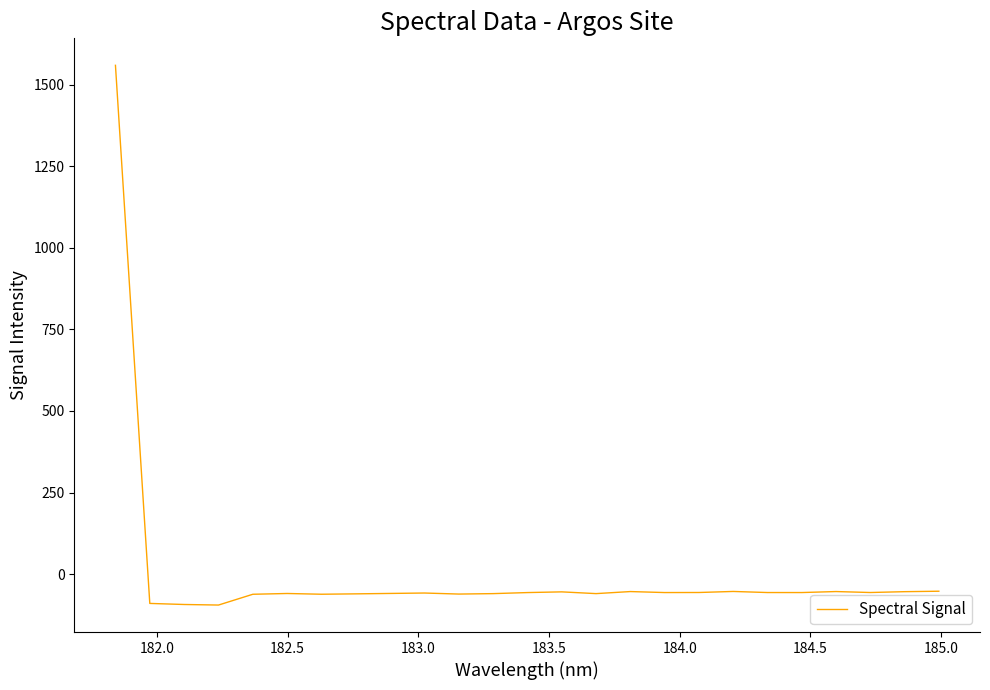

What is the greatest value displayed?

1558.8